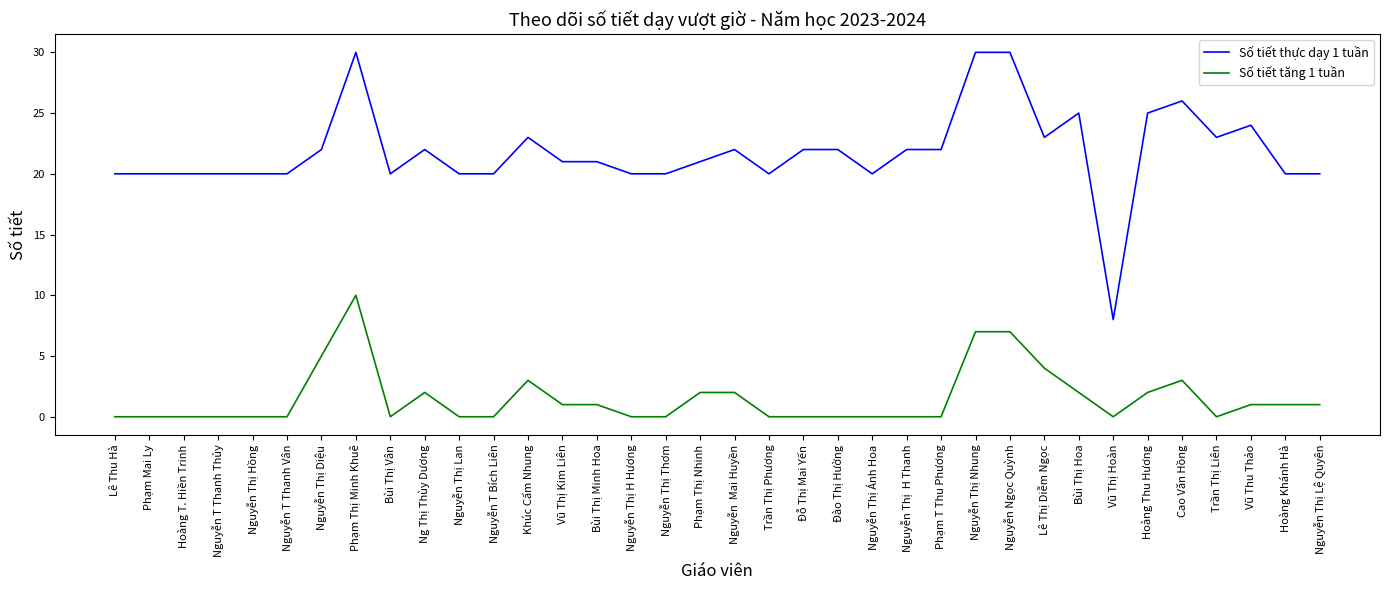

At Nguyễn Thị Lan, list the series in order from largest to smallest.

Số tiết thực dạy 1 tuần, Số tiết tăng 1 tuần